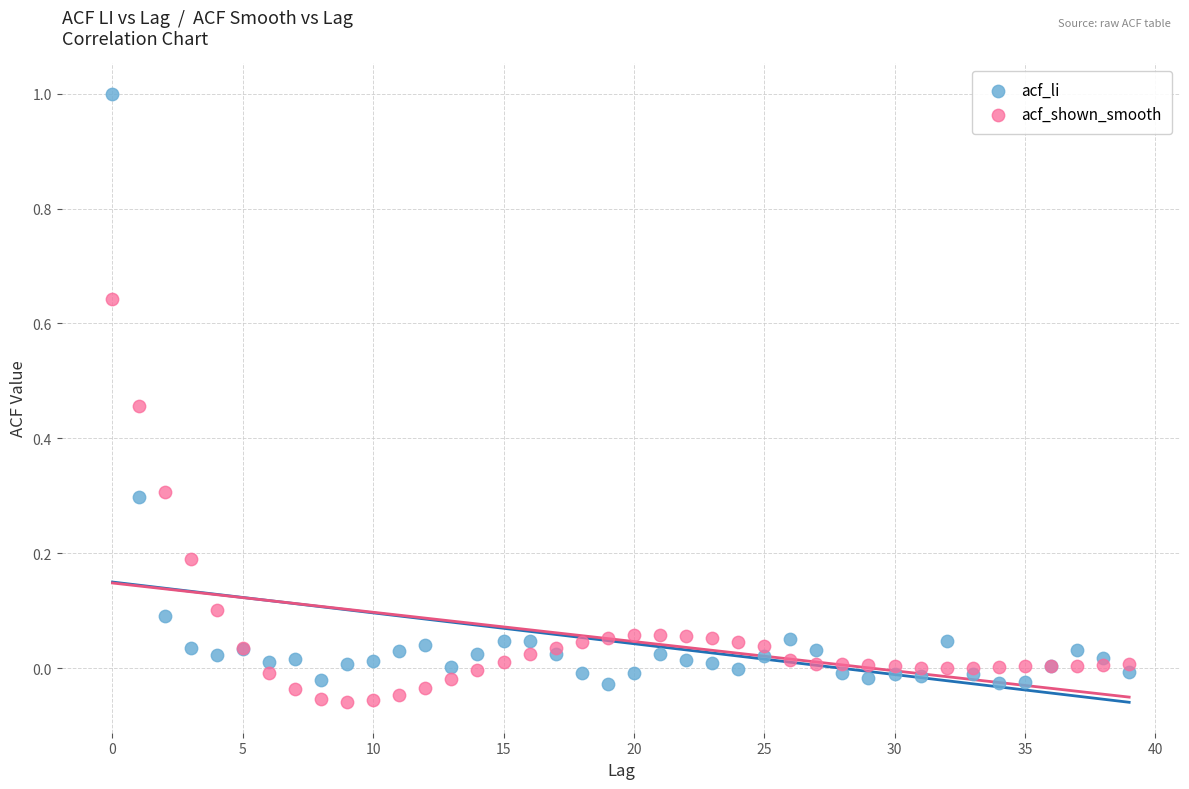

Which series has the largest Y range (max minus min)?

acf_li